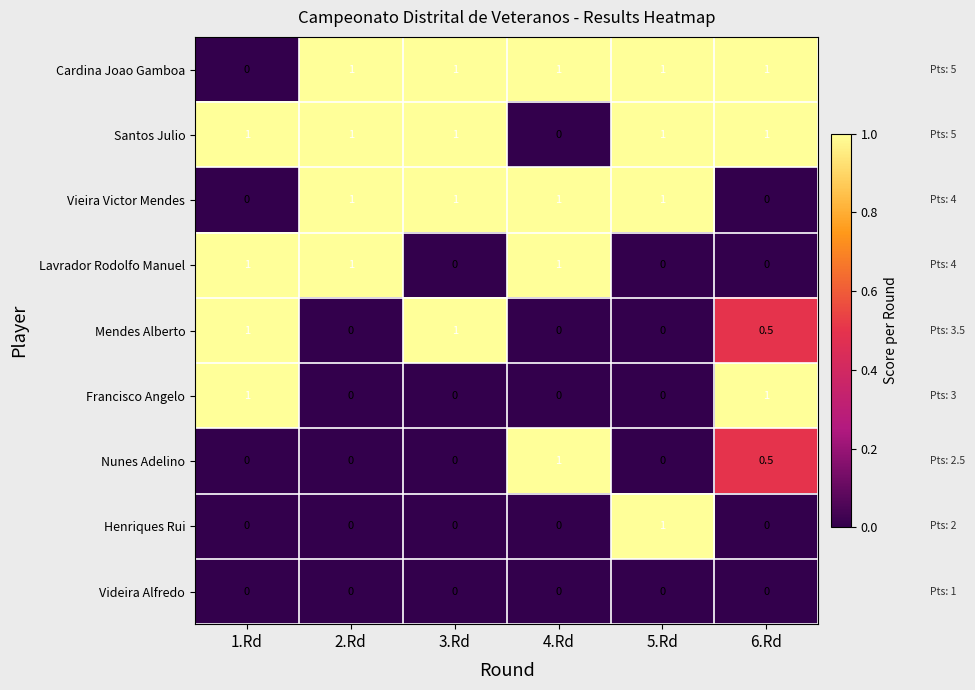

What is the highest value of the Nunes Adelino series?

1.0